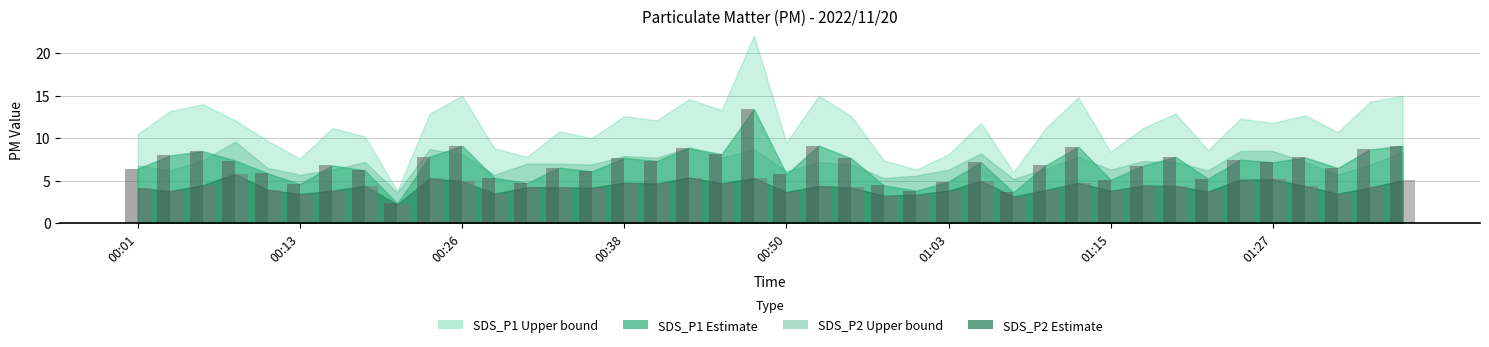

What is the greatest value displayed?

13.4